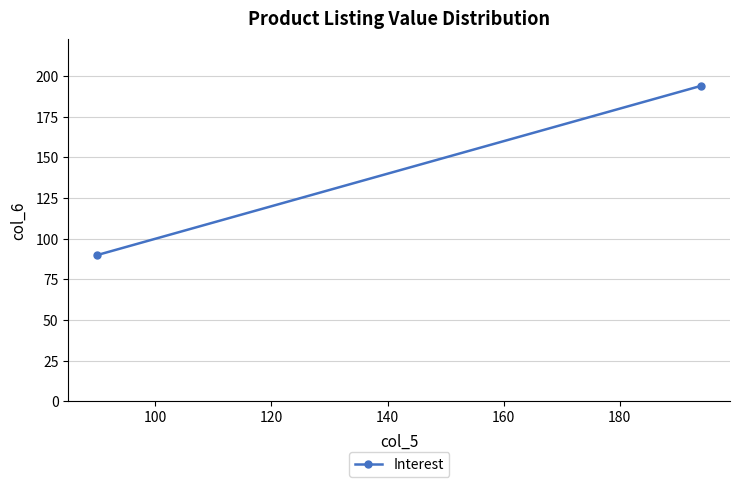

Is it true that the value at 100 is 278?

False